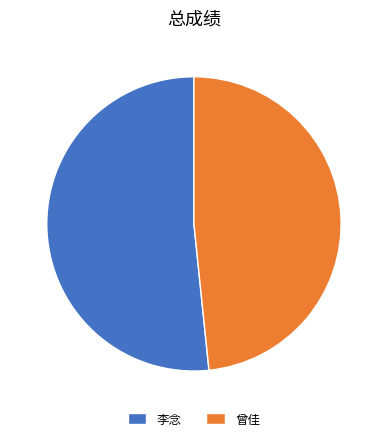

Is the sum of 曾佳 and 李念 greater than half?

Yes